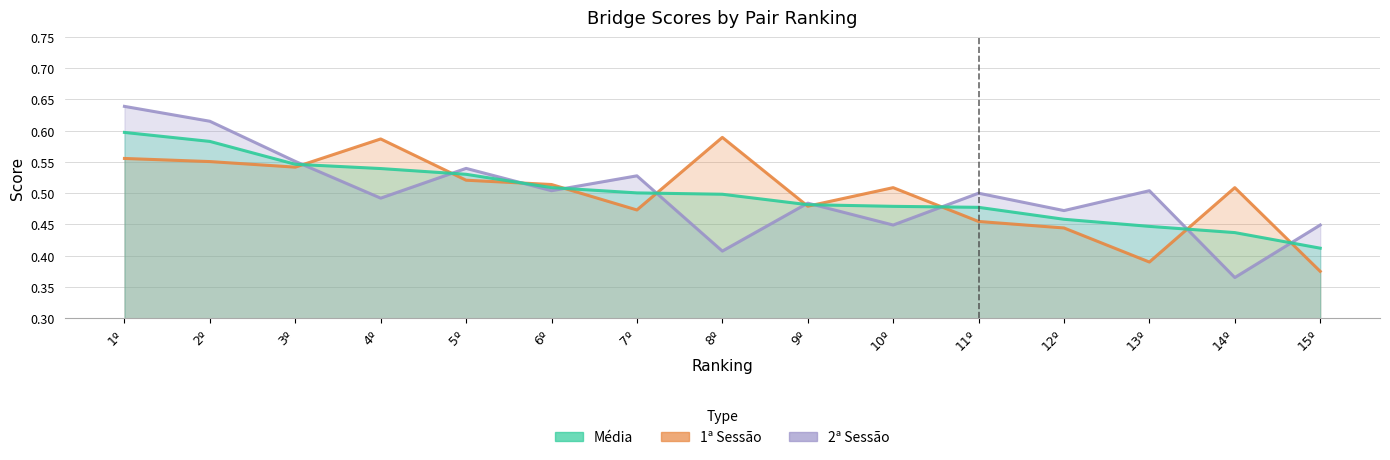

What are all the series names shown in the legend?

Média, 1ª Sessão, 2ª Sessão